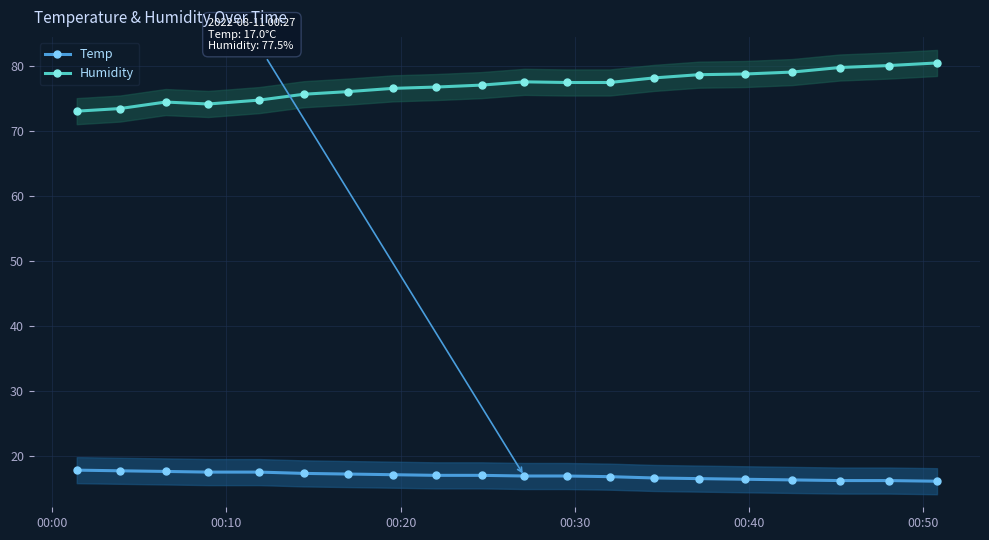

True or false: Humidity and Temp intersect in this chart.

False